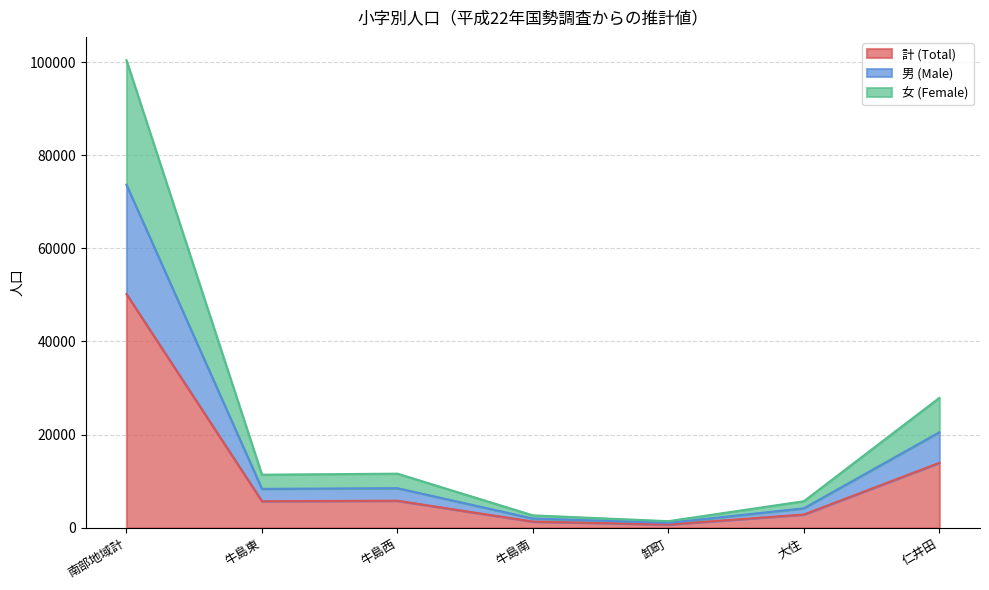

What is the lowest value of the 女 (Female) series?

1416